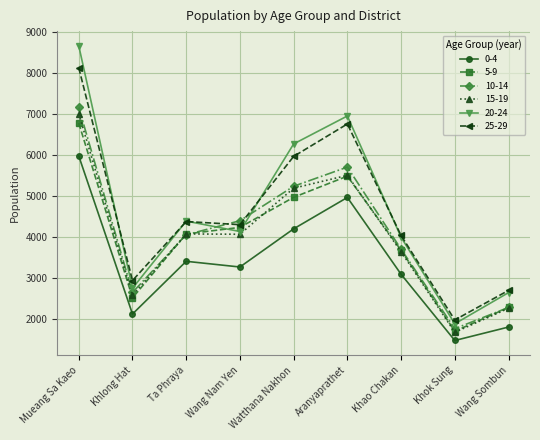

List the labels in order of 10-14 value, smallest first.

Khok Sung, Wang Sombun, Khlong Hat, Khao Chakan, Ta Phraya, Wang Nam Yen, Watthana Nakhon, Aranyaprathet, Mueang Sa Kaeo